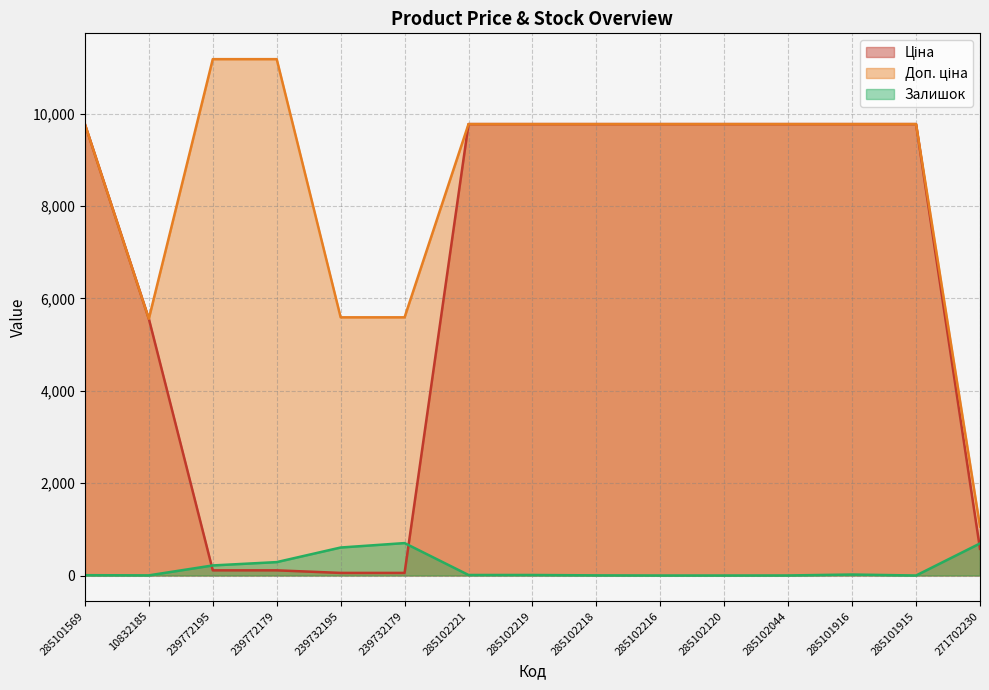

At which label does Залишок reach its minimum?

285102216